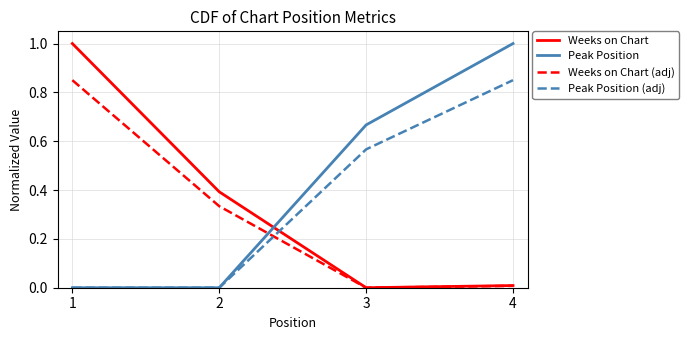

What are all the series names shown in the legend?

Weeks on Chart, Peak Position, Weeks on Chart (adj), Peak Position (adj)